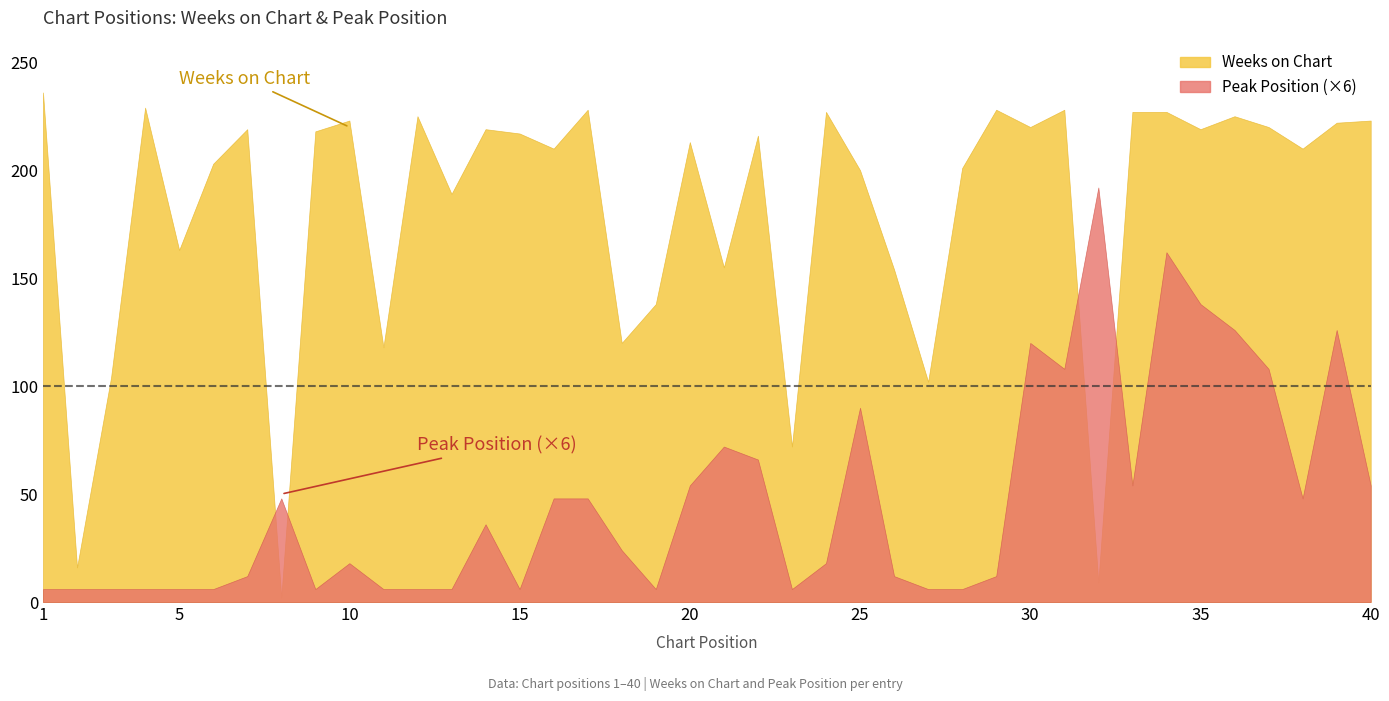

How many interior local peaks does the Weeks on Chart series have?

12